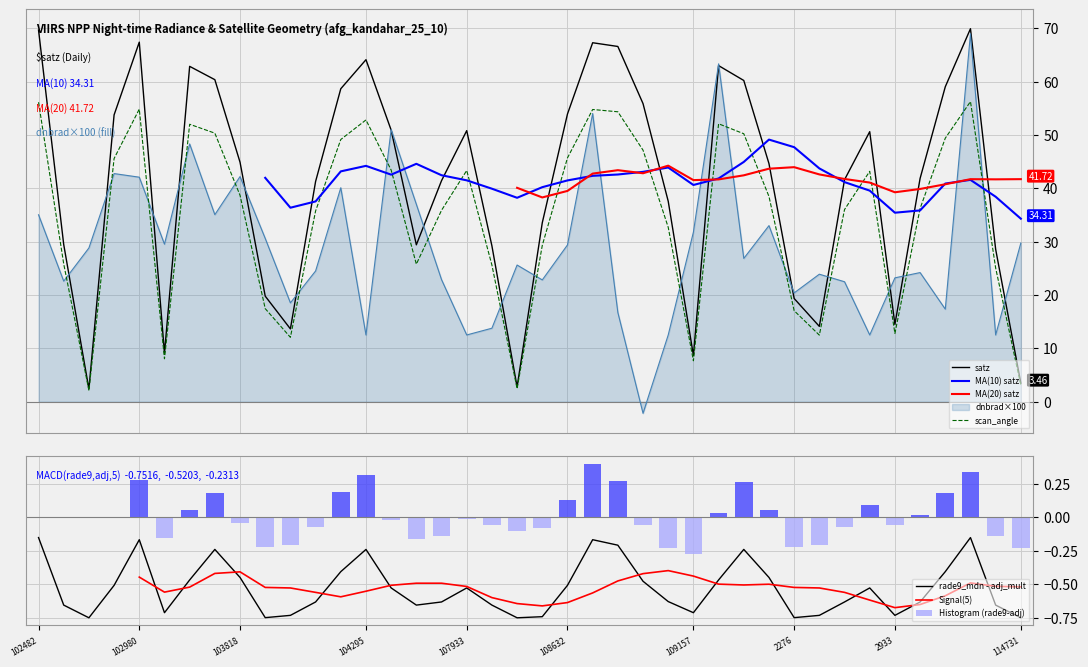

Which series has the largest total across all categories?

satz